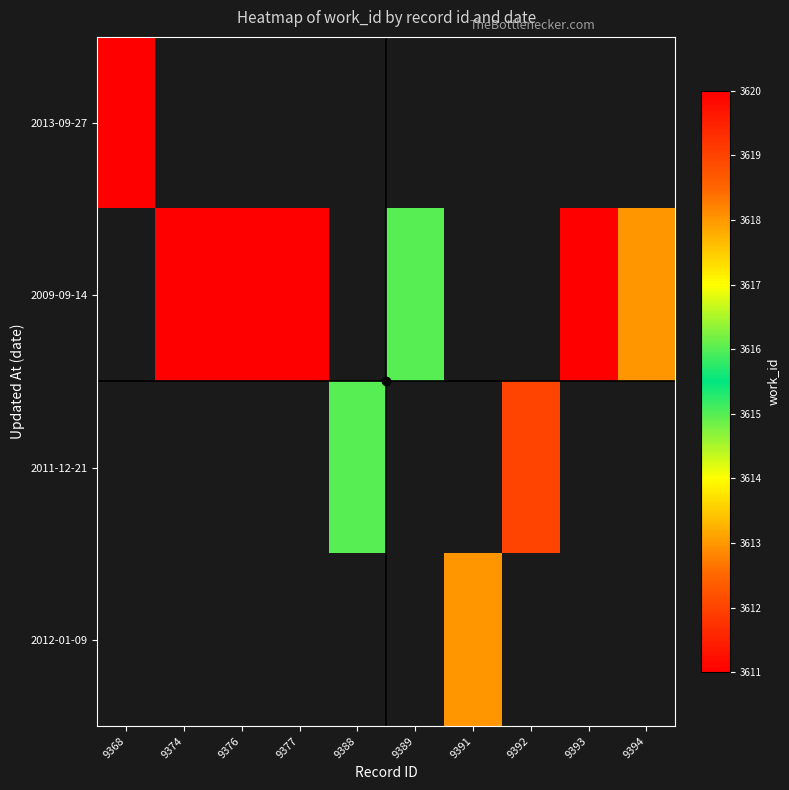

How many positive values does the 2011-12-21 series have?

2